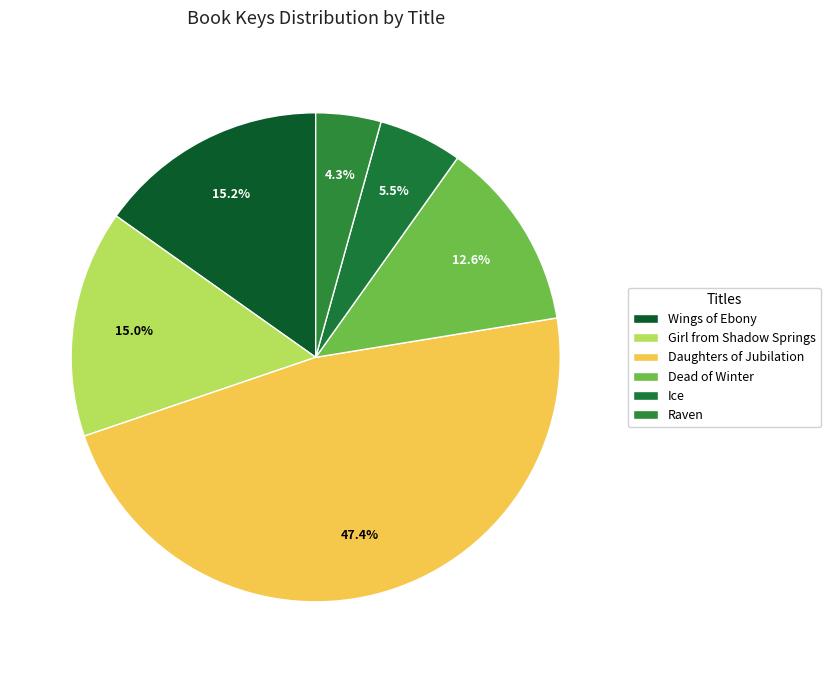

To the nearest percent, what percentage of the pie is Raven?

4%